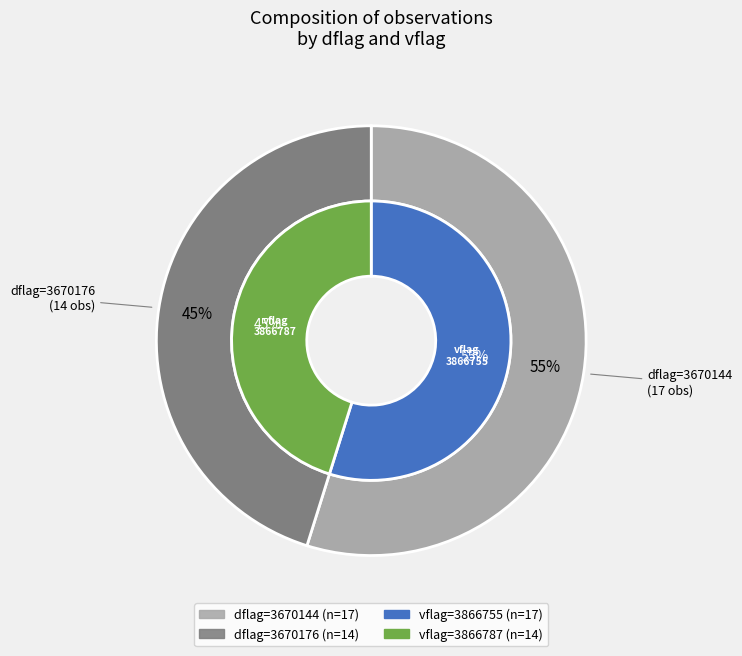

How many segments does this pie chart have?

2